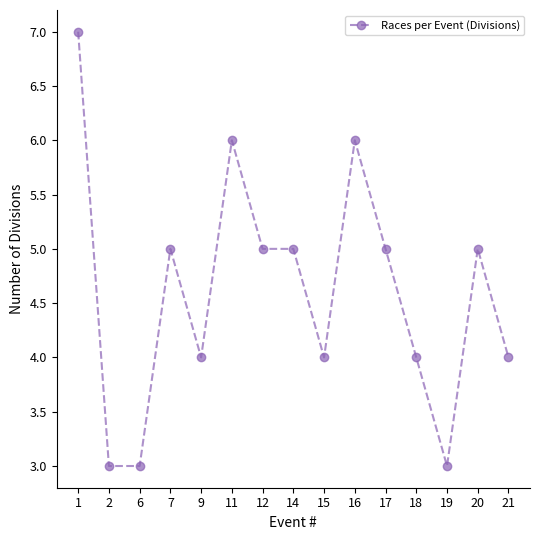

Reading left to right, extract all data points from this chart.

1=7	2=3	6=3	7=5	9=4	11=6	12=5	14=5	15=4	16=6	17=5	18=4	19=3	20=5	21=4